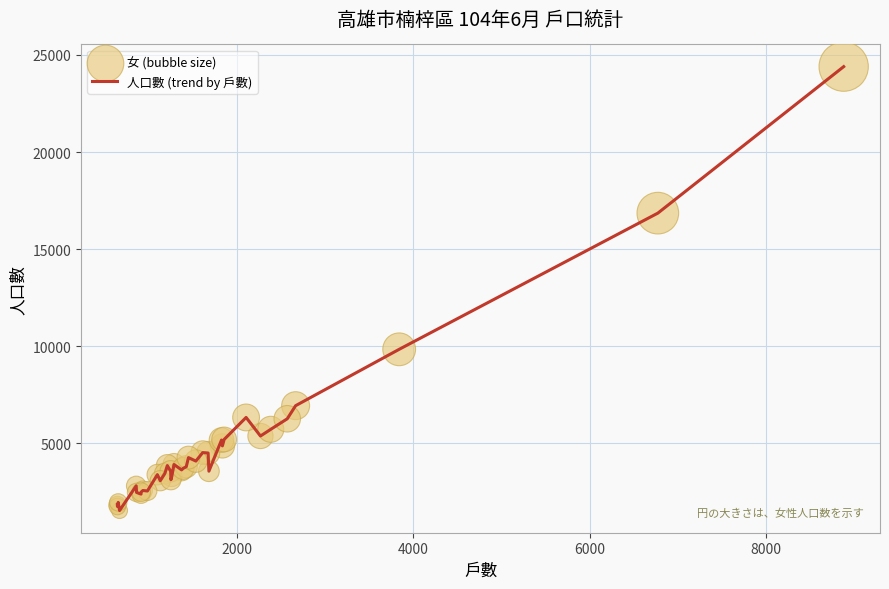

What is the difference between the maximum and minimum values?

22851